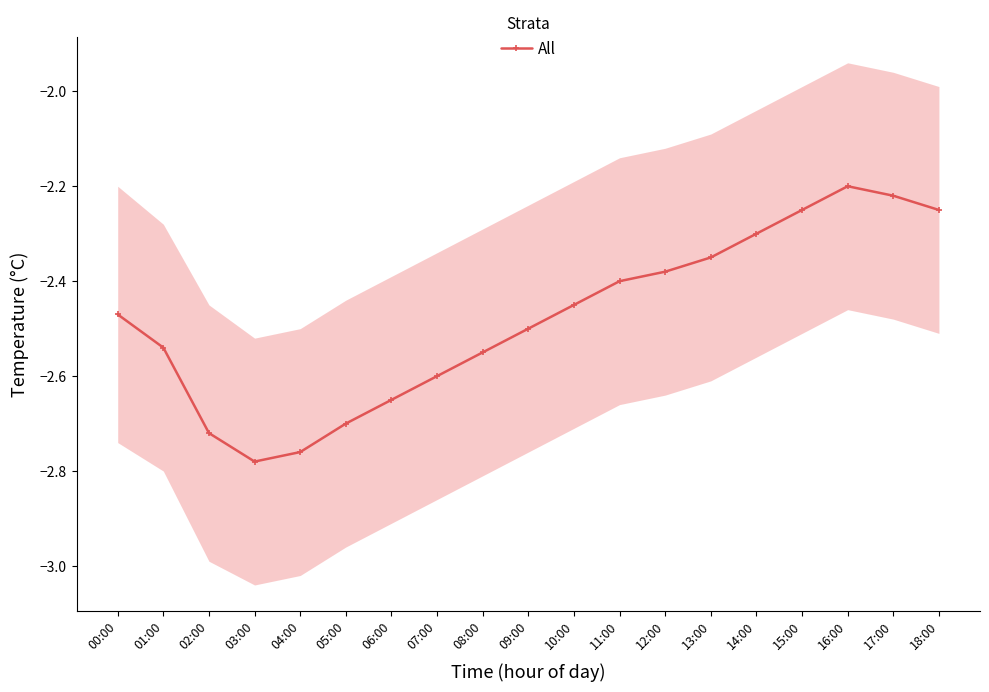

The value at 08:00 is -4.2. True or false?

False